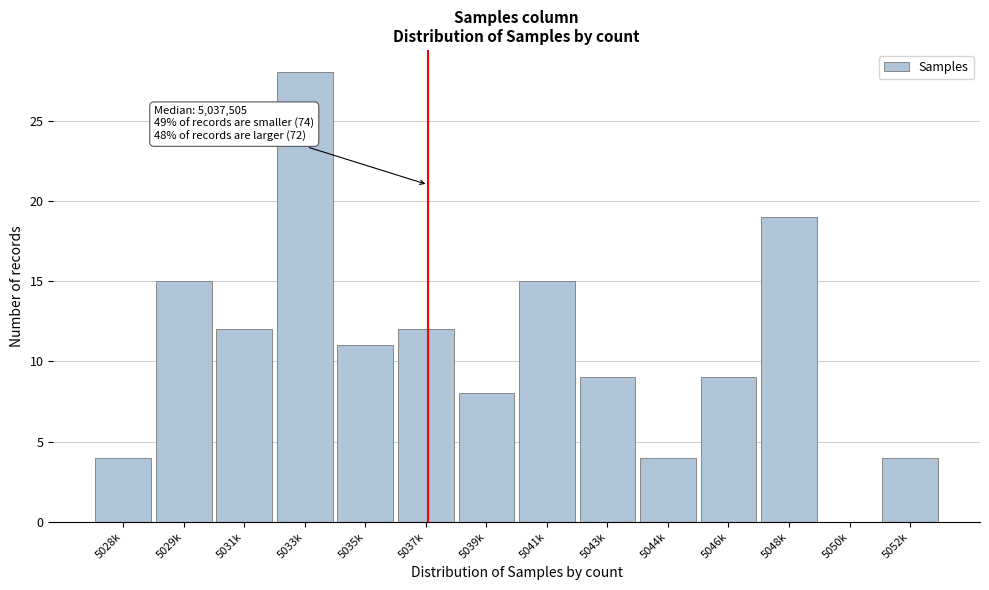

Reading left to right, extract all data points from this chart.

5028k=4	5029k=15	5031k=12	5033k=28	5035k=11	5037k=12	5039k=8	5041k=15	5043k=9	5044k=4	5046k=9	5048k=19	5050k=0	5052k=4